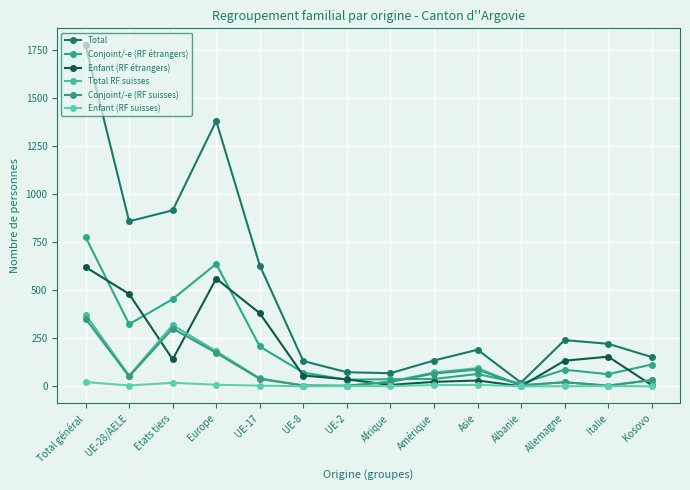

How many values in the Total RF suisses series are below 41?

7